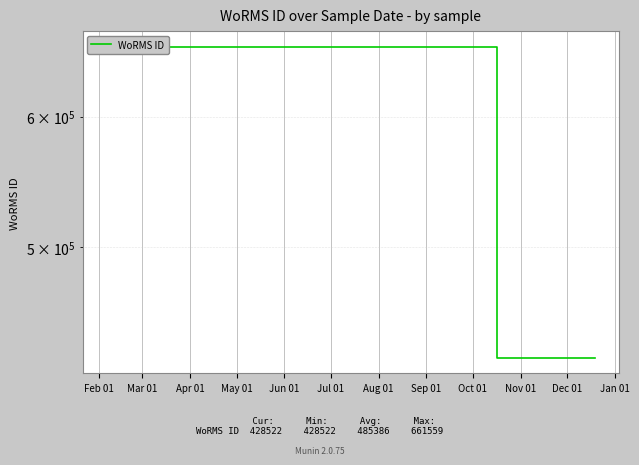

What is the difference between the maximum and minimum values?

233037